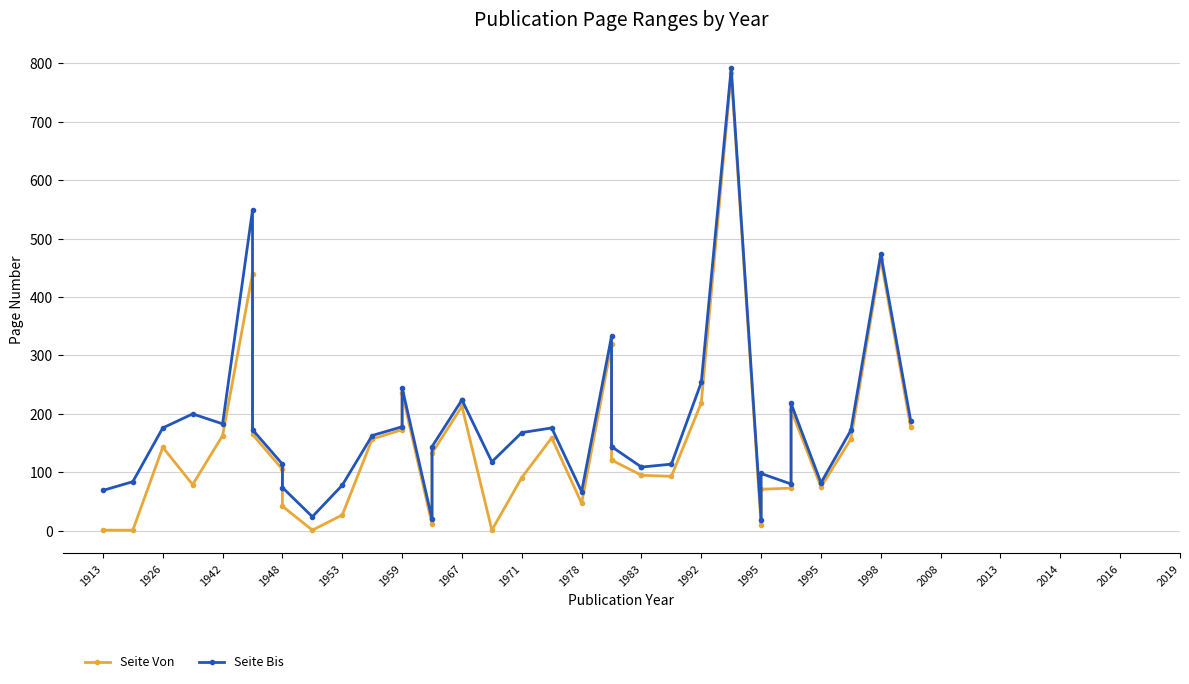

True or false: Seite Bis and Seite Von intersect in this chart.

False